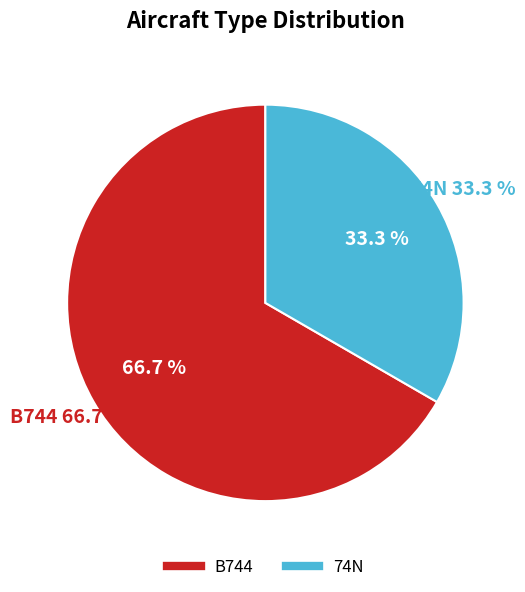

The B744 slice represents 55% of the pie. True or false?

False